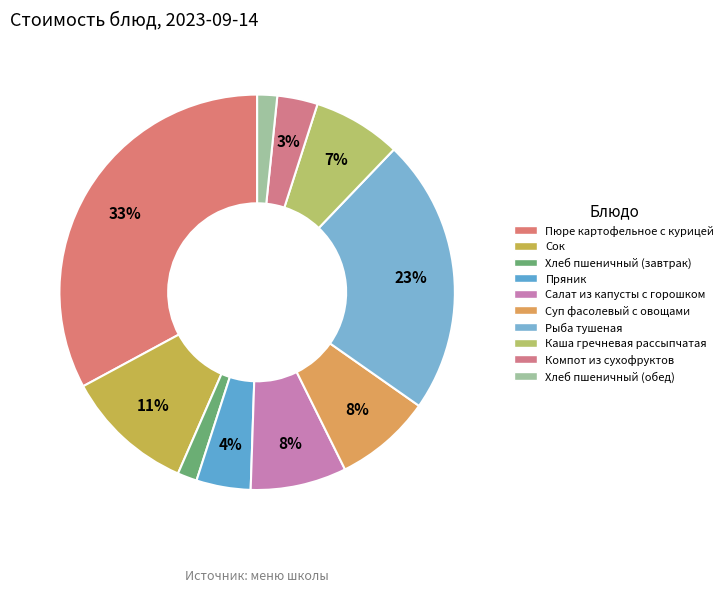

To the nearest percent, what percentage of the pie is Хлеб пшеничный (обед)?

2%